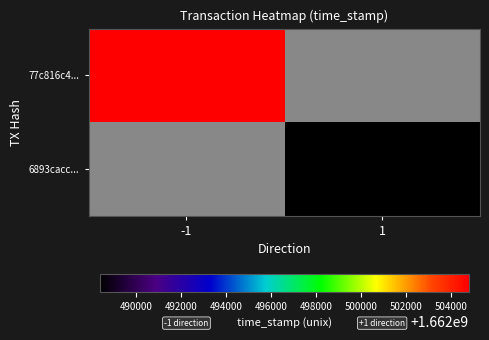

Rank the series at -1 from lowest to highest value.

6893cacc..., 77c816c4...